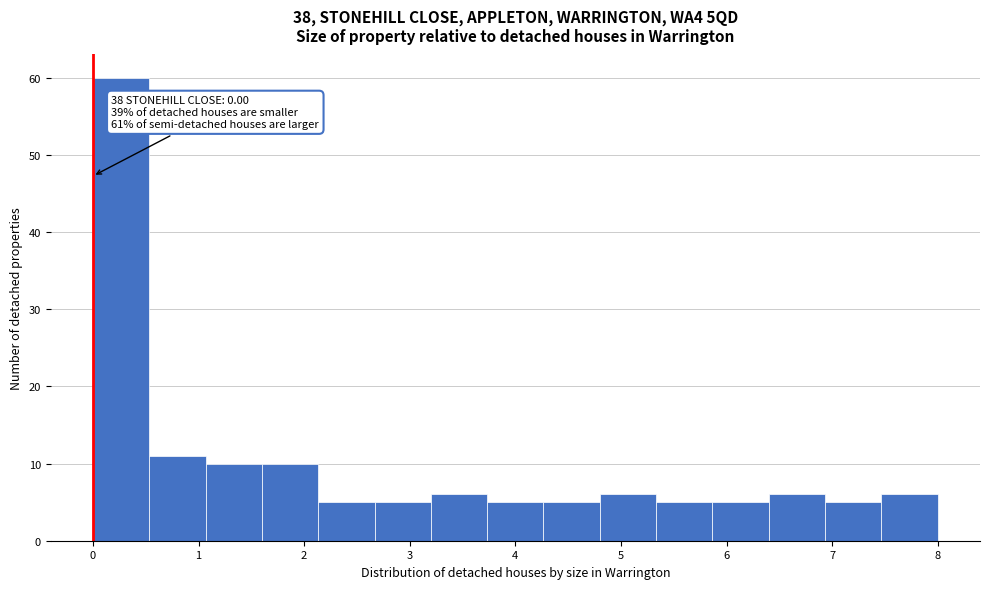

Which range on the x-axis has the tallest bar?

0.0 to 0.5